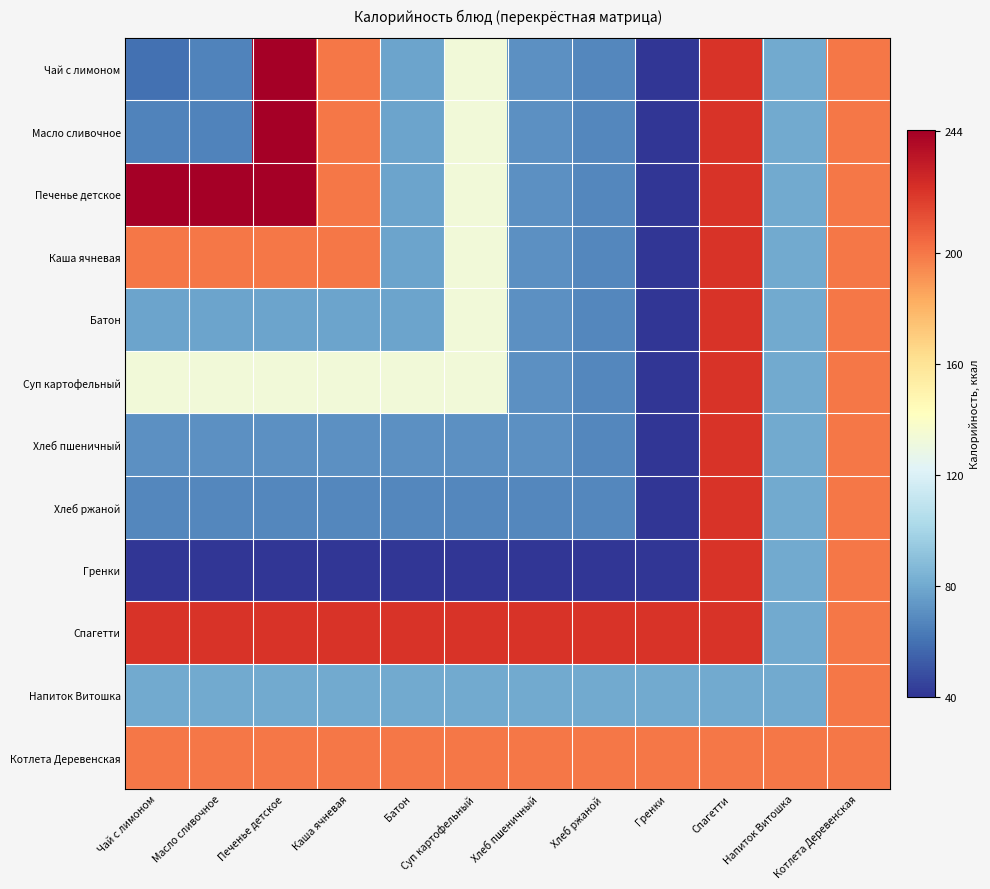

Rank the series by their maximum value, from highest to lowest.

Чай с лимоном, Масло сливочное, Печенье детское, Каша ячневая, Батон, Суп картофельный, Хлеб пшеничный, Хлеб ржаной, Гренки, Спагетти, Напиток Витошка, Котлета Деревенская